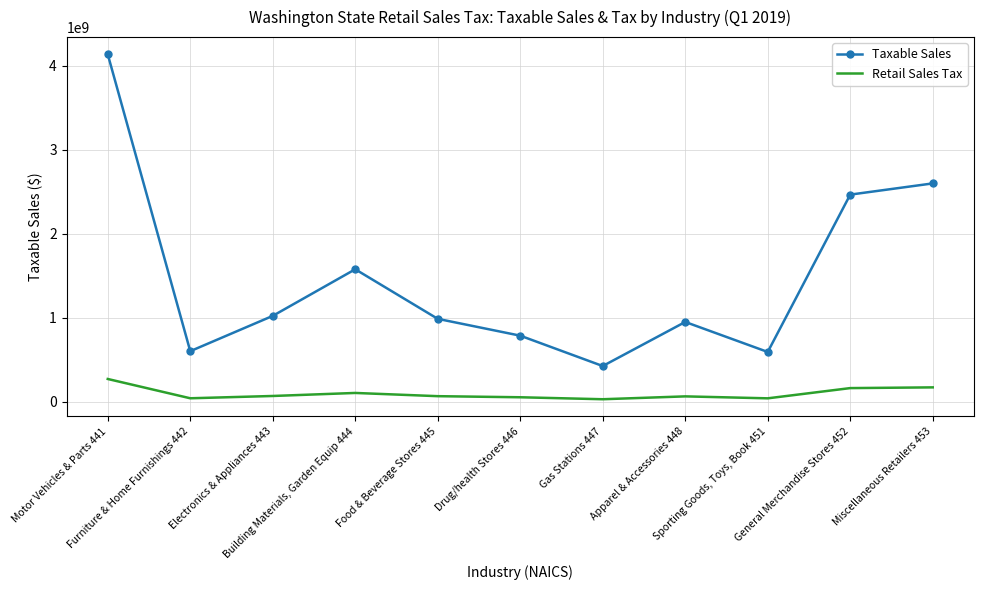

True or false: Taxable Sales has more than 0 points higher than both neighbors.

True